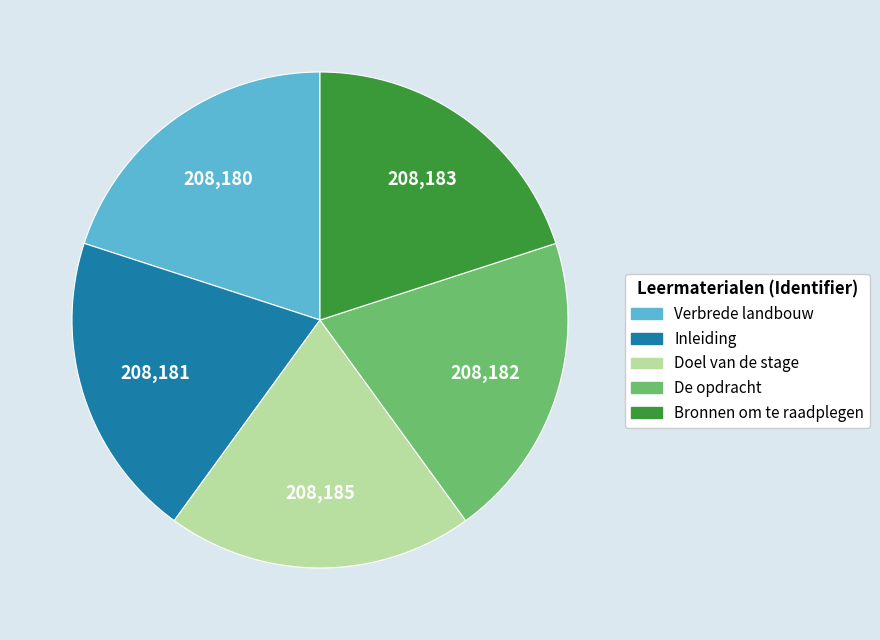

Does Inleiding represent more than half of the total?

No